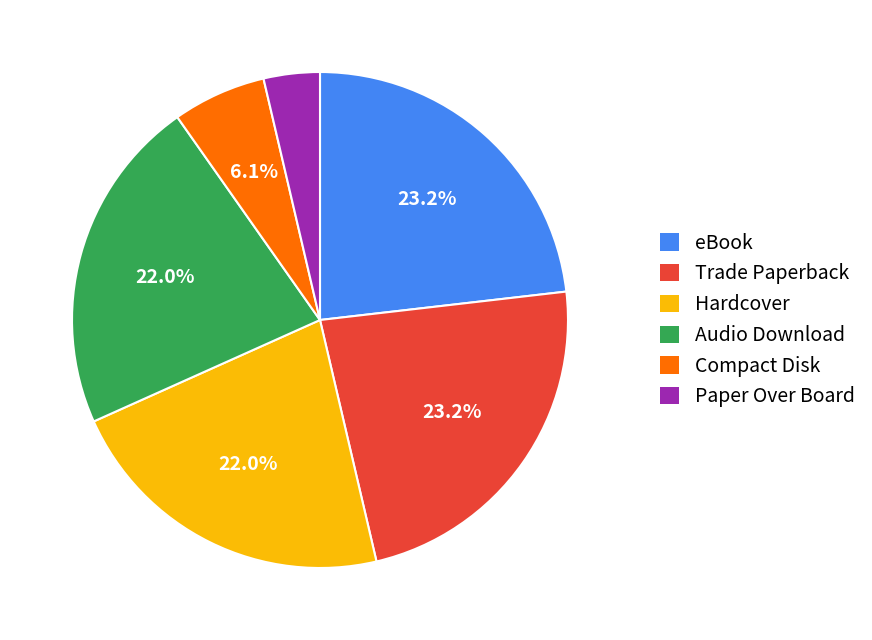

Between Compact Disk and Hardcover, which is larger?

Hardcover